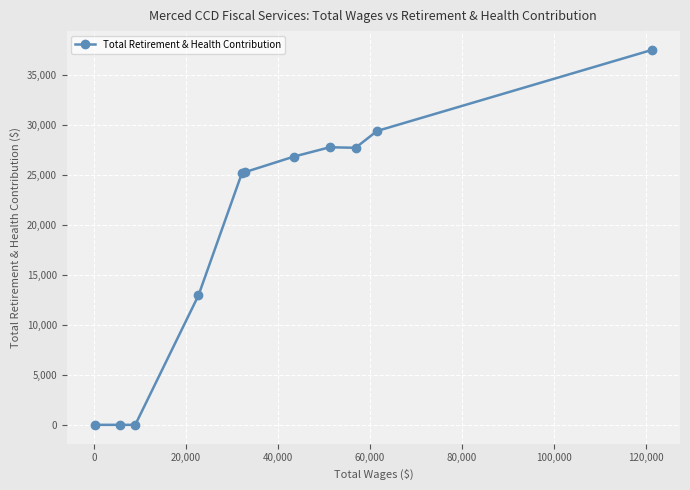

What is the maximum value shown in the chart?

37496